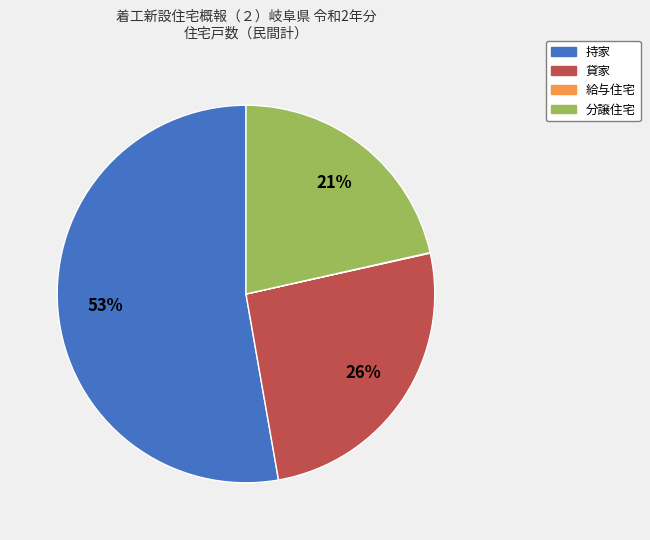

To the nearest percent, what is the average slice percentage?

25%